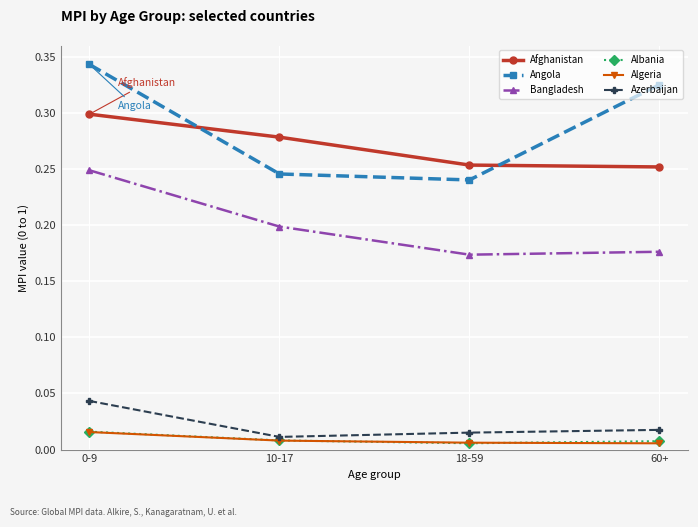

What is the label of the 4th point from the left?

60+